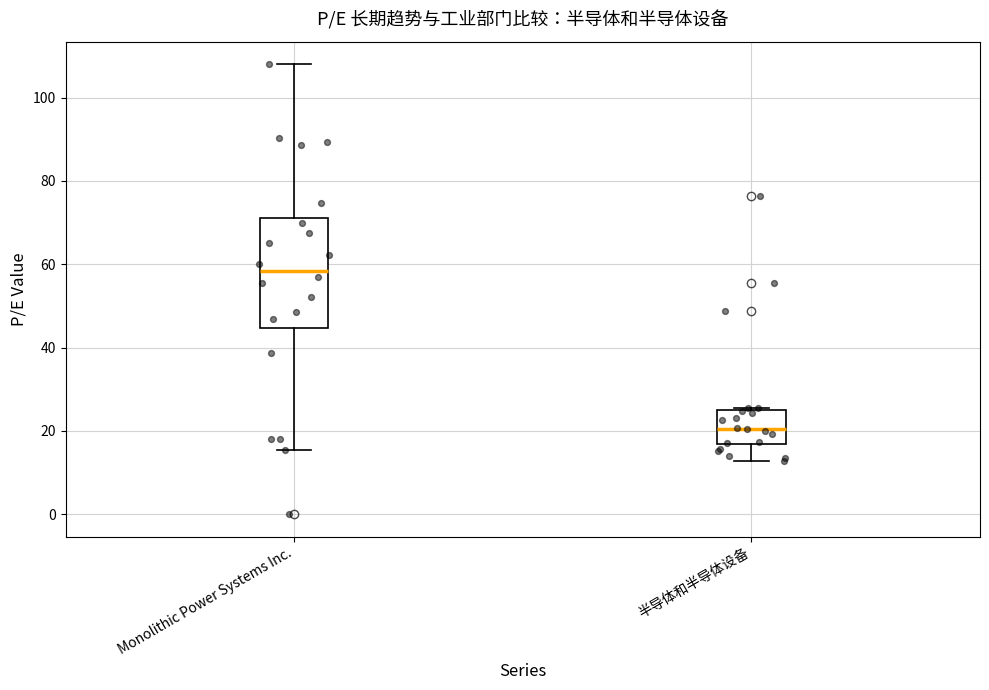

Where is the upper edge of the box for 半导体和半导体设备 on the y-axis? The values are not printed on the chart, so give them approximately, as read against the axis.

24